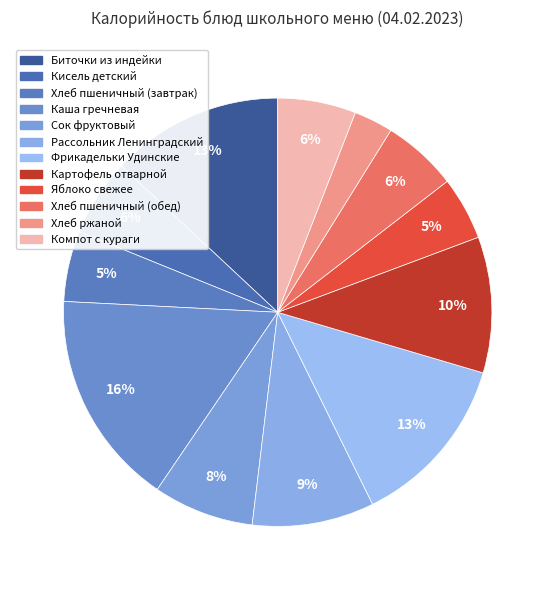

Is Биточки из индейки the majority of the pie?

No